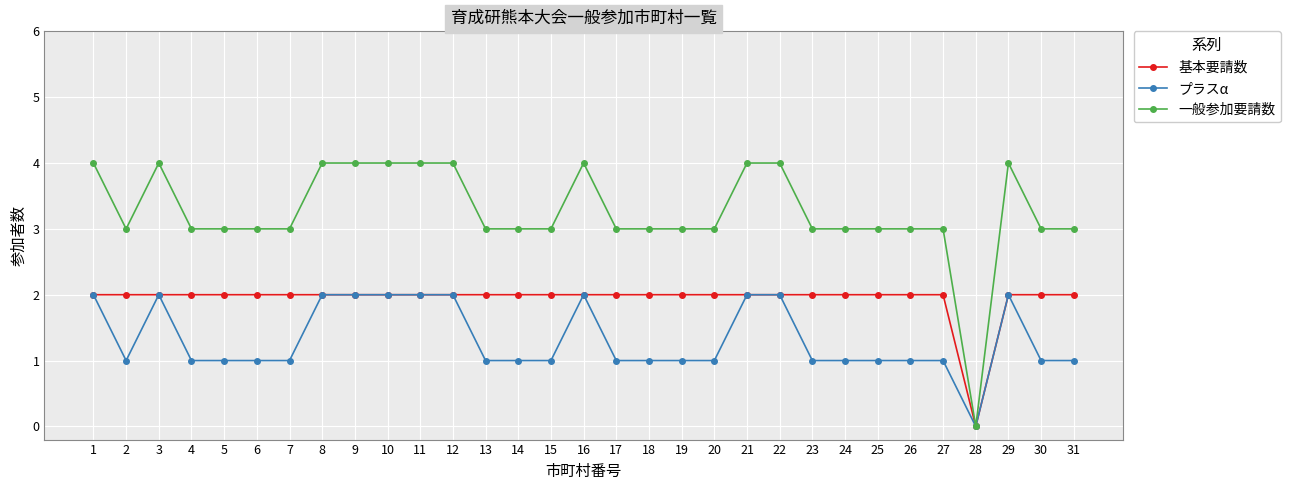

What is the total value across all series at 29?

8